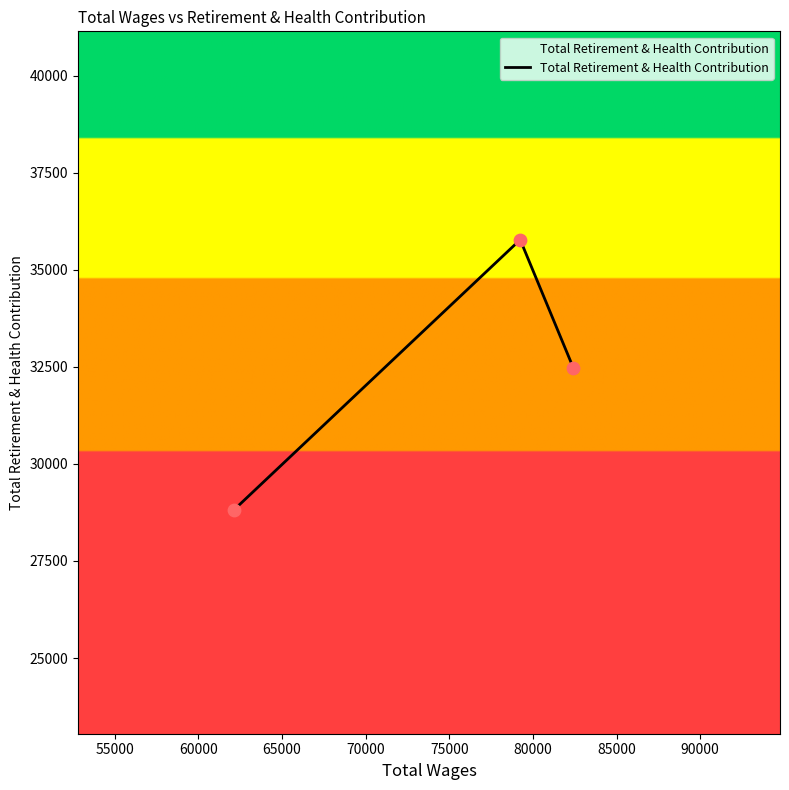

What is the difference between the maximum and second lowest values?

3296